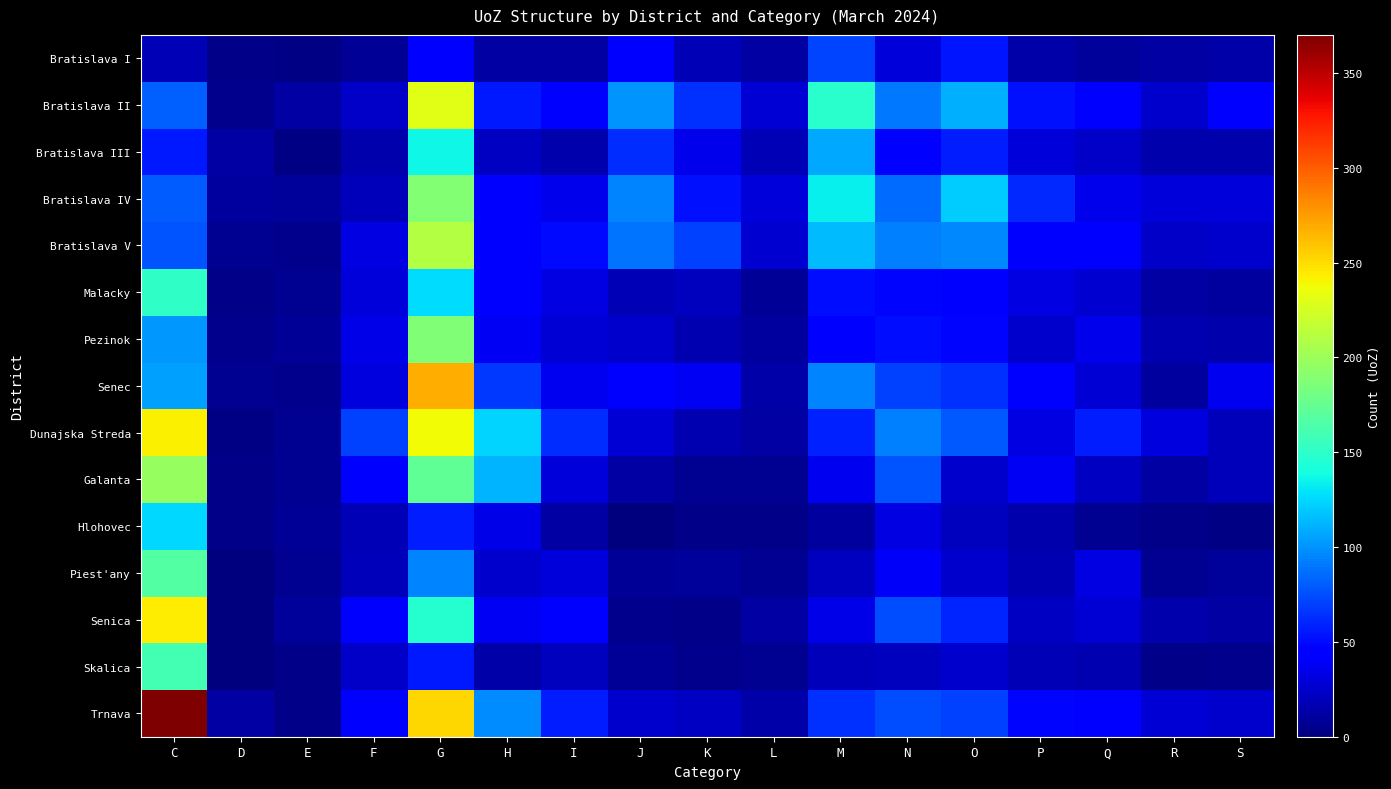

Which series changed the most between E and L?

Bratislava V